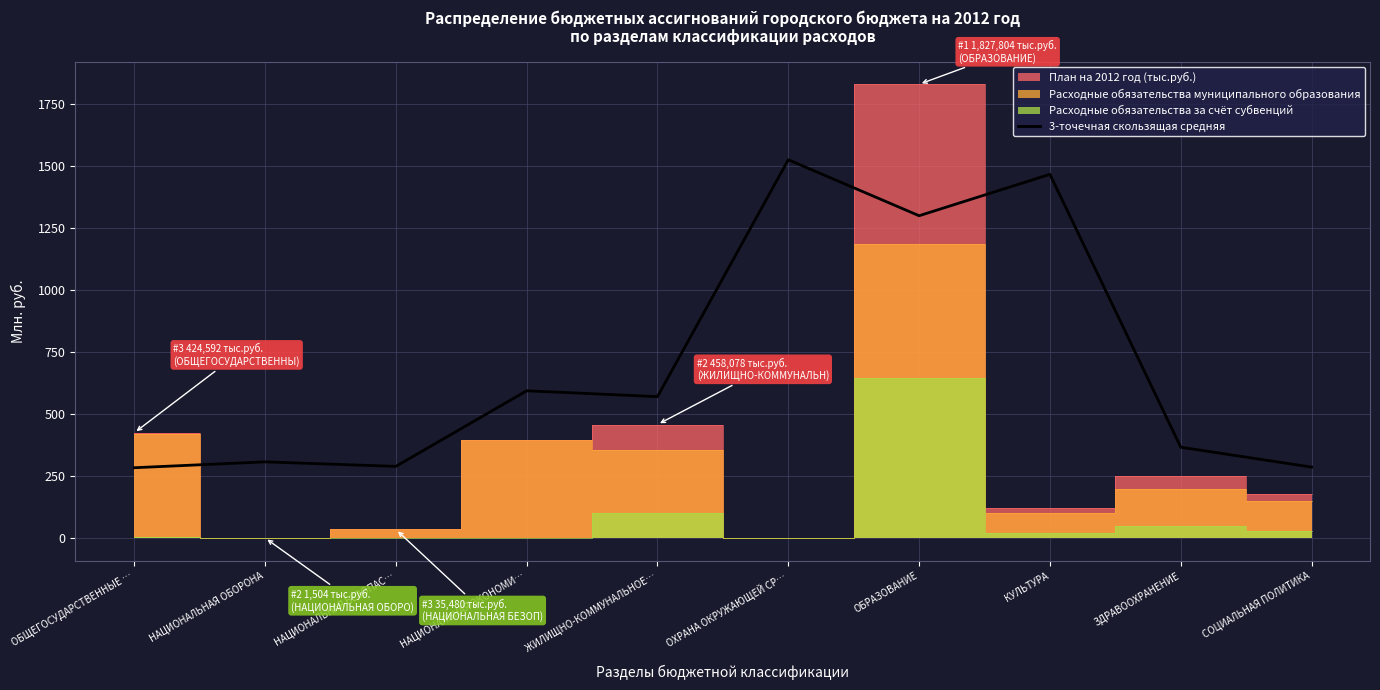

At which label is the value closest to 903?

НАЦИОНАЛЬНАЯ ЭКОНОМИ…